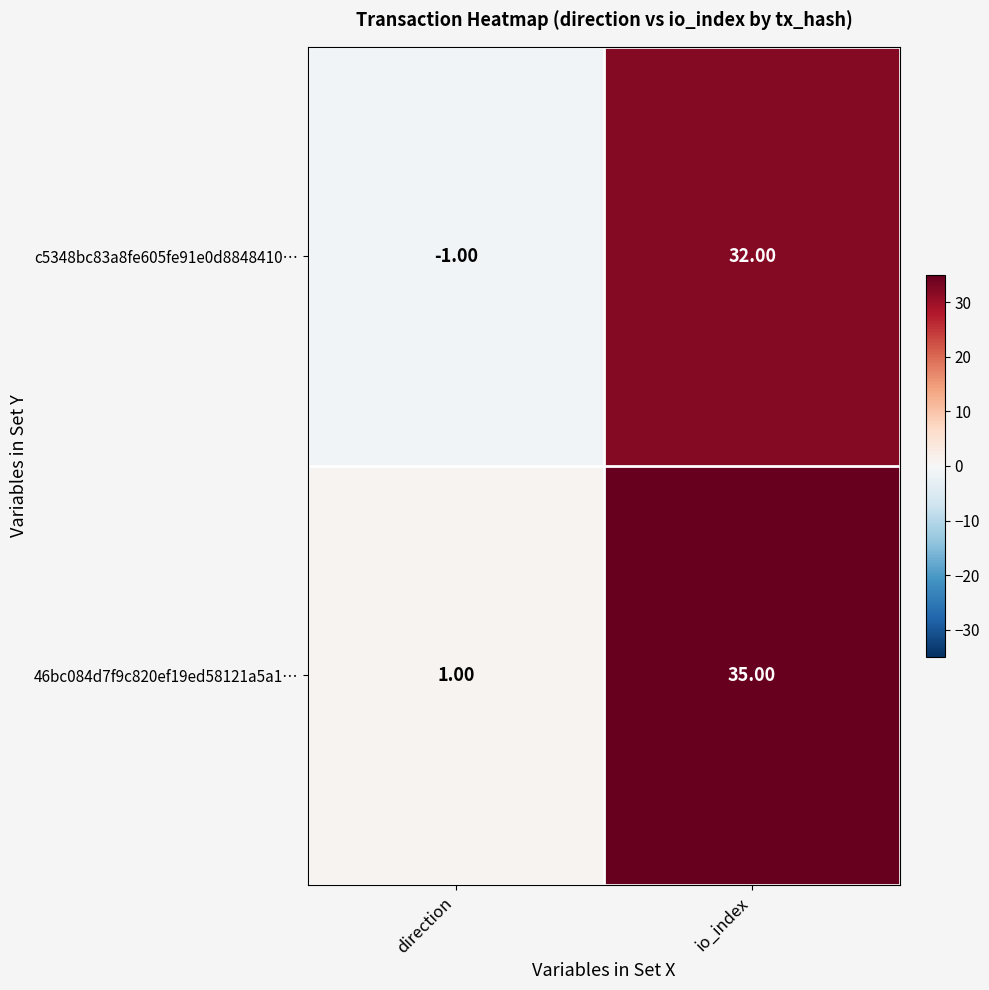

List the series in order of their overall mean, lowest first.

c5348bc83a8fe605fe91e0d8848410…, 46bc084d7f9c820ef19ed58121a5a1…